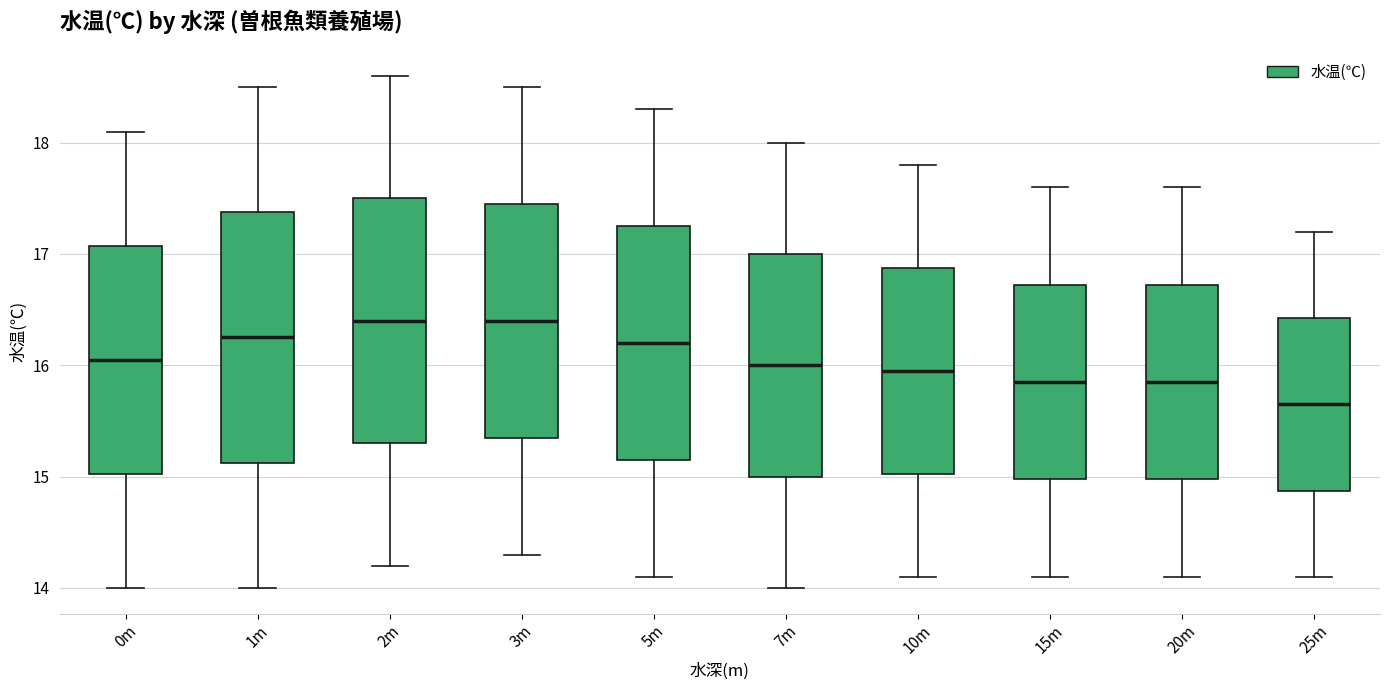

Where does the lower whisker of the box for 0m end on the y-axis? The values are not printed on the chart, so give them approximately, as read against the axis.

14.0